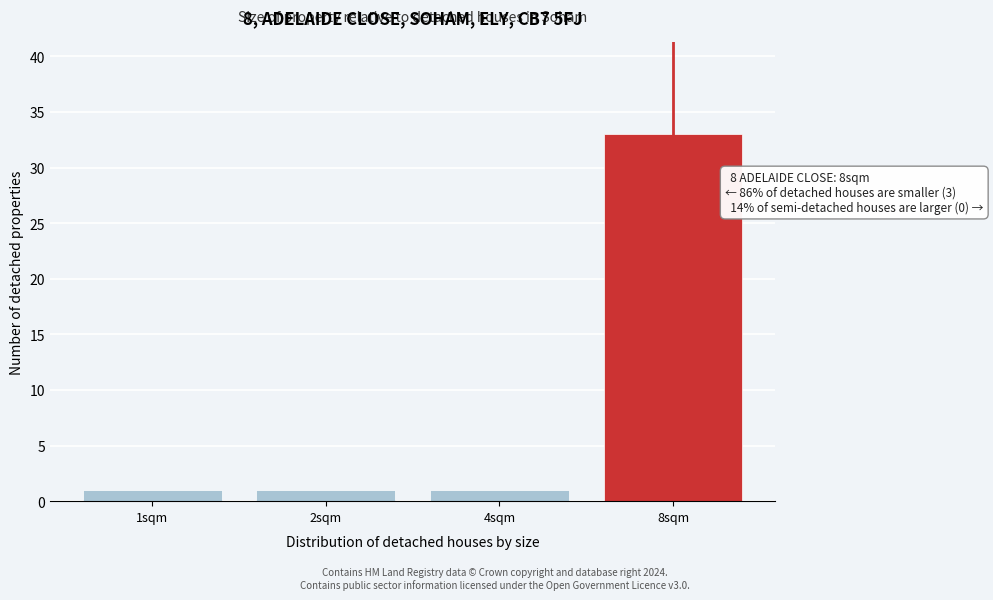

Reading left to right, list all the values displayed in this chart.

1	1	1	33